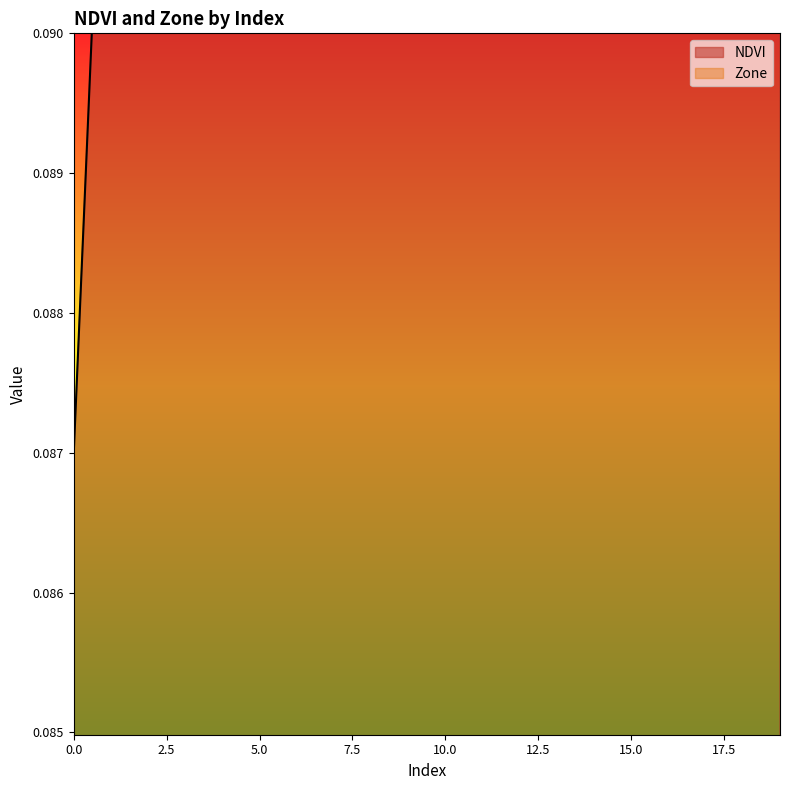

How many data points does each series have?

20